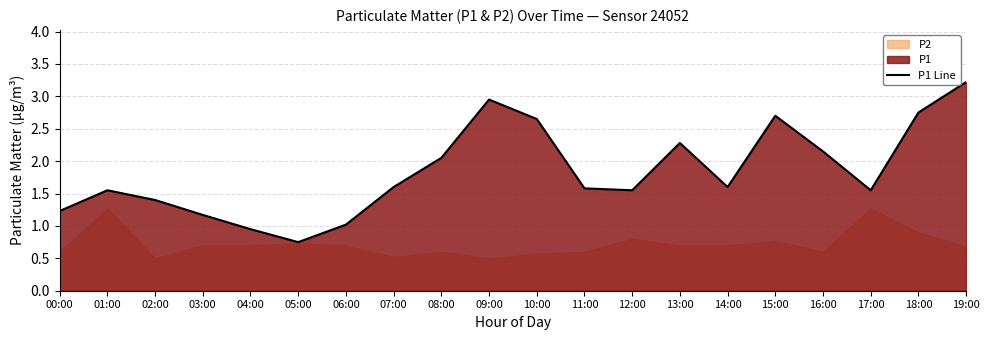

What is the ratio of the value at 00:00 to the value at 17:00?

0.8